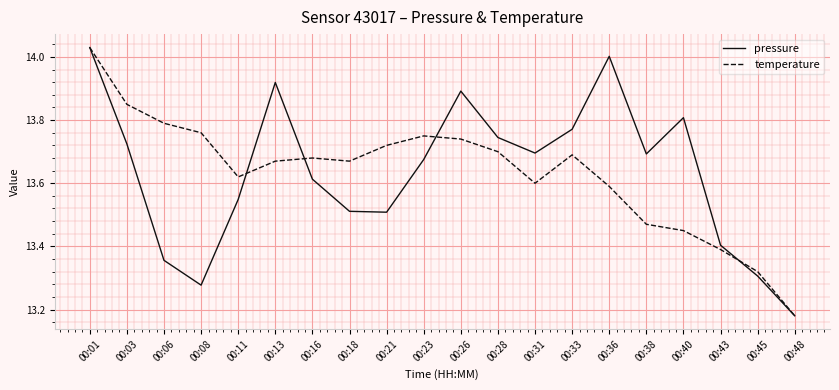

At which category is the sum across all series the highest?

00:01